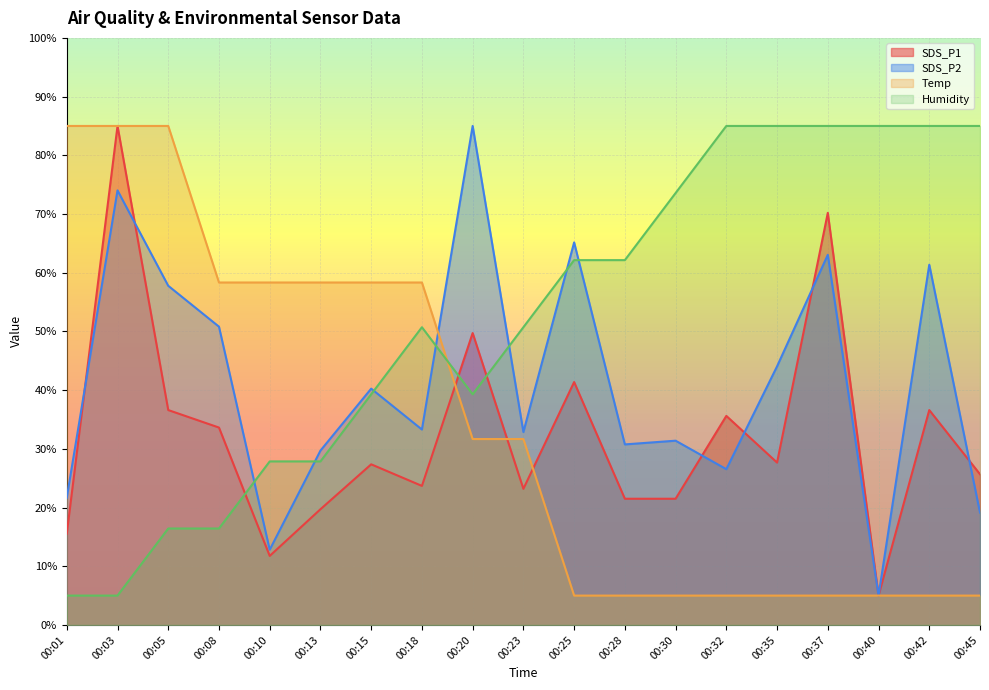

Where does the SDS_P2 series first go above 33?

00:03